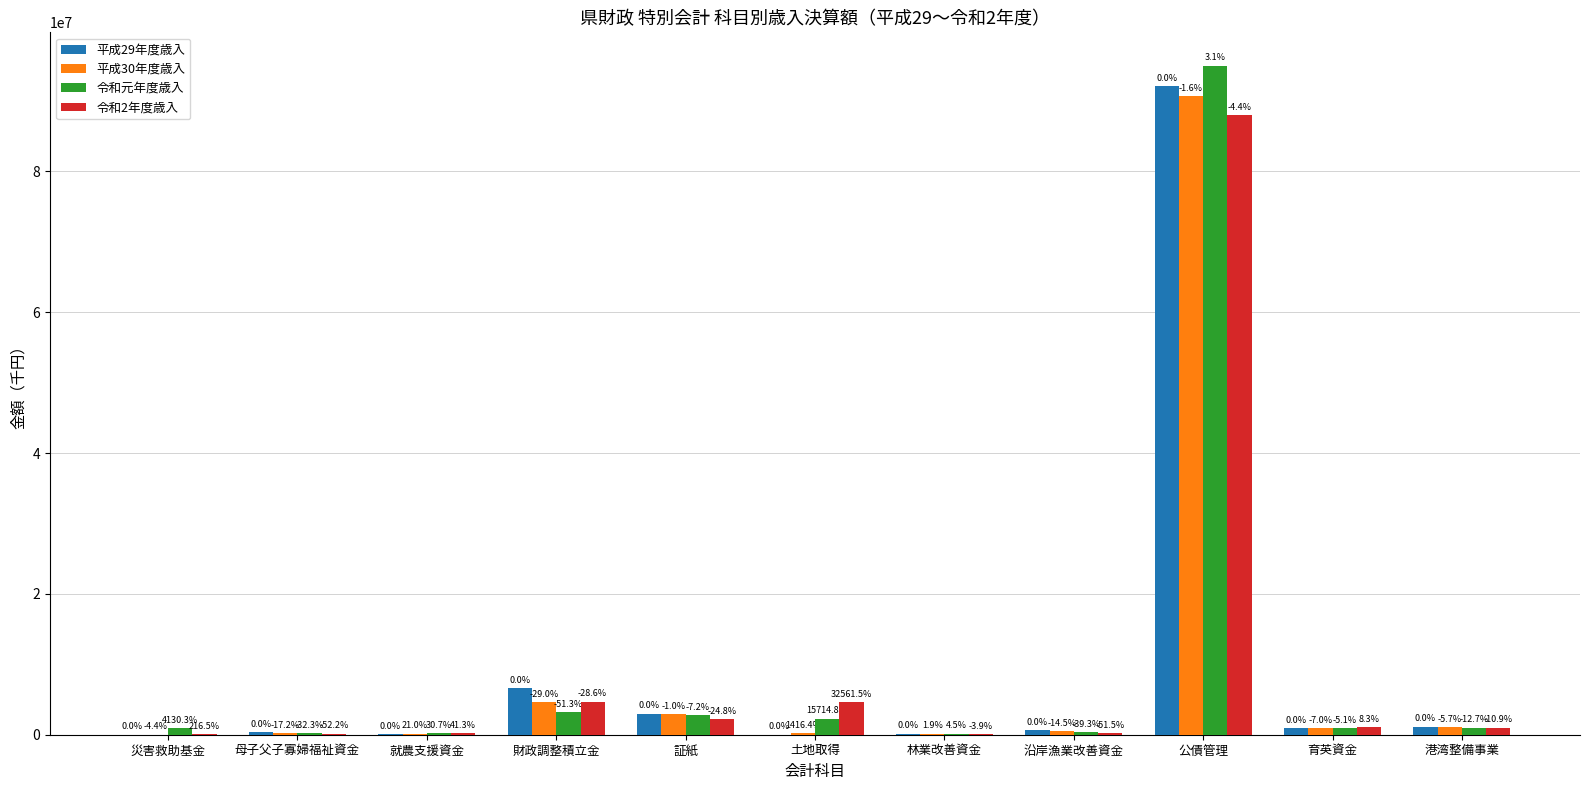

How many groups of bars are there?

11